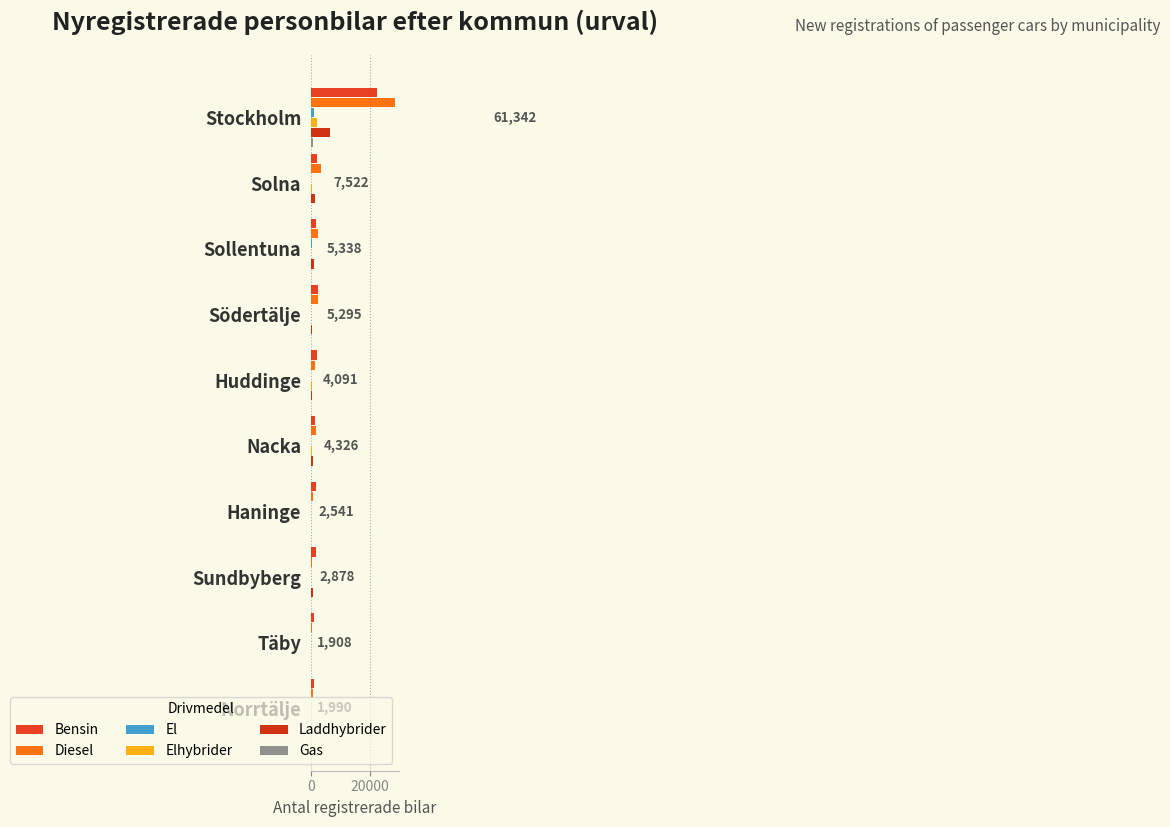

How many categories are shown in the chart?

10